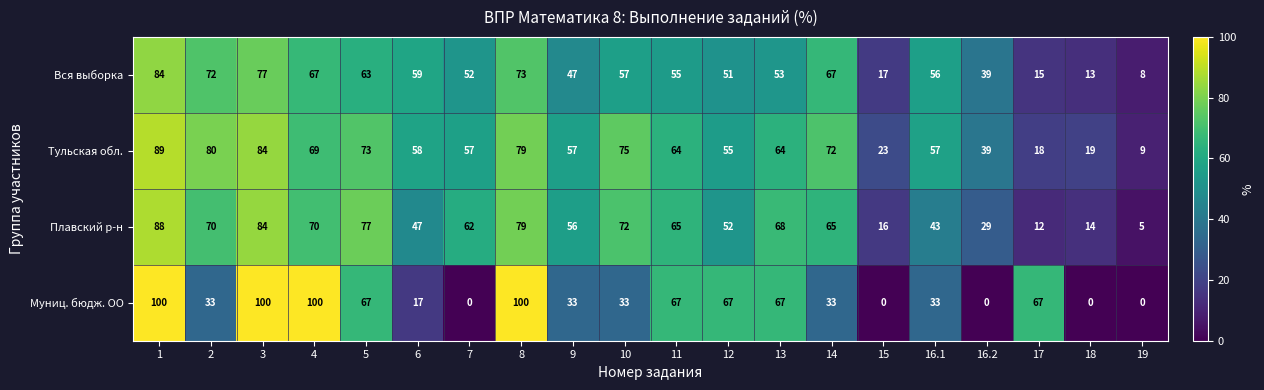

What is the spread (max minus min) of values at 4?

33